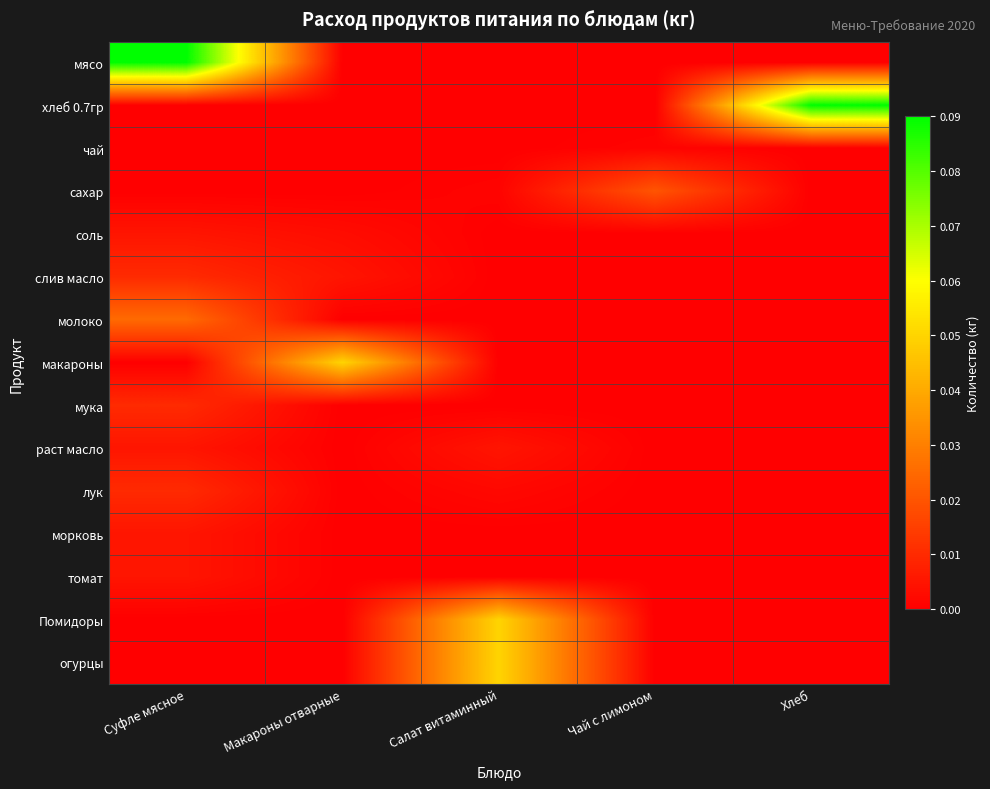

Reading left to right, list all the values displayed in this chart.

мясо: Суфле мясное=0.1	Макароны отварные=0.0	Салат витаминный=0.0	Чай с лимоном=0.0	Хлеб=0.0
хлеб 0.7гр: Суфле мясное=0.0	Макароны отварные=0.0	Салат витаминный=0.0	Чай с лимоном=0.0	Хлеб=0.1
чай: Суфле мясное=0.0	Макароны отварные=0.0	Салат витаминный=0.0	Чай с лимоном=0.0	Хлеб=0.0
сахар: Суфле мясное=0.0	Макароны отварные=0.0	Салат витаминный=0.0	Чай с лимоном=0.0	Хлеб=0.0
соль: Суфле мясное=0.0	Макароны отварные=0.0	Салат витаминный=0.0	Чай с лимоном=0.0	Хлеб=0.0
слив масло: Суфле мясное=0.0	Макароны отварные=0.0	Салат витаминный=0.0	Чай с лимоном=0.0	Хлеб=0.0
молоко: Суфле мясное=0.0	Макароны отварные=0.0	Салат витаминный=0.0	Чай с лимоном=0.0	Хлеб=0.0
макароны: Суфле мясное=0.0	Макароны отварные=0.1	Салат витаминный=0.0	Чай с лимоном=0.0	Хлеб=0.0
мука: Суфле мясное=0.0	Макароны отварные=0.0	Салат витаминный=0.0	Чай с лимоном=0.0	Хлеб=0.0
раст масло: Суфле мясное=0.0	Макароны отварные=0.0	Салат витаминный=0.0	Чай с лимоном=0.0	Хлеб=0.0
лук: Суфле мясное=0.0	Макароны отварные=0.0	Салат витаминный=0.0	Чай с лимоном=0.0	Хлеб=0.0
морковь: Суфле мясное=0.0	Макароны отварные=0.0	Салат витаминный=0.0	Чай с лимоном=0.0	Хлеб=0.0
томат: Суфле мясное=0.0	Макароны отварные=0.0	Салат витаминный=0.0	Чай с лимоном=0.0	Хлеб=0.0
Помидоры: Суфле мясное=0.0	Макароны отварные=0.0	Салат витаминный=0.1	Чай с лимоном=0.0	Хлеб=0.0
огурцы: Суфле мясное=0.0	Макароны отварные=0.0	Салат витаминный=0.1	Чай с лимоном=0.0	Хлеб=0.0